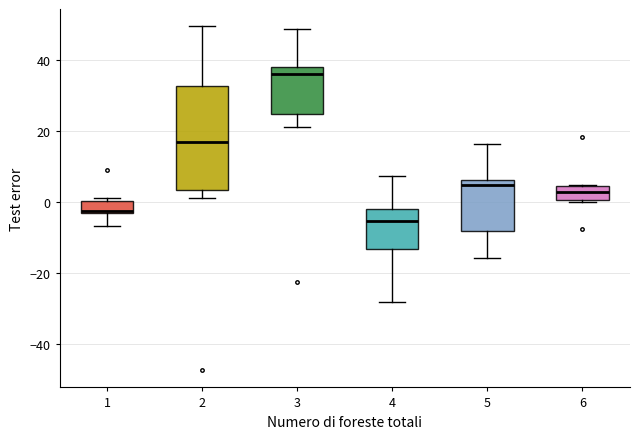

Reading left to right, read every box against the y-axis: the position of its median line, the range the box covers, and the ends of its whiskers. The values are not printed on the chart, so give them approximately, as read against the axis.

1: median -2, box -4 to 0, whiskers -6 to 2
2: median 18, box 4 to 32, whiskers 2 to 50
3: median 36, box 24 to 38, whiskers 22 to 48
4: median -6, box -14 to -2, whiskers -28 to 8
5: median 4, box -8 to 6, whiskers -16 to 16
6: median 2, box 0 to 4, whiskers 0 to 4